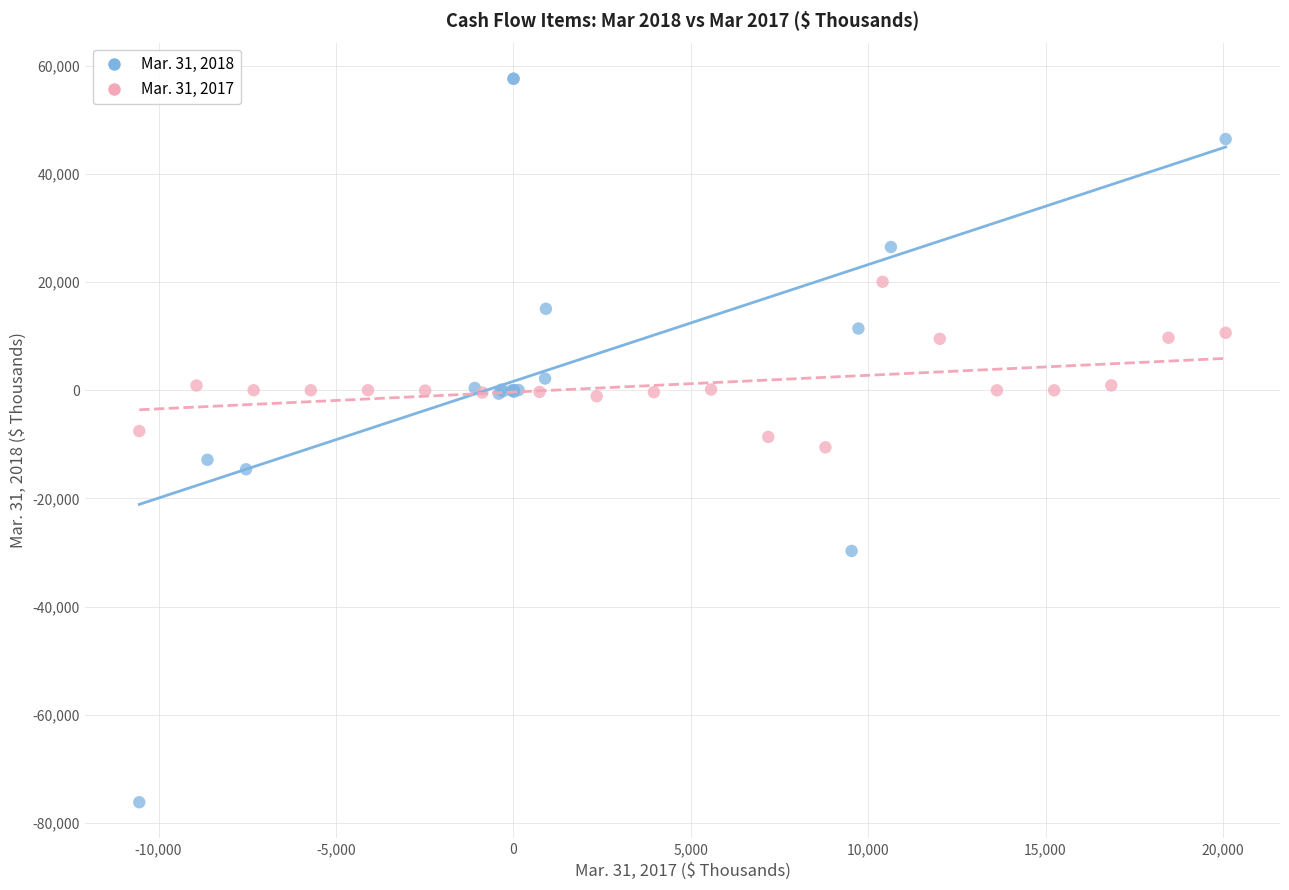

Which series reaches the minimum Y coordinate?

Mar. 31, 2018